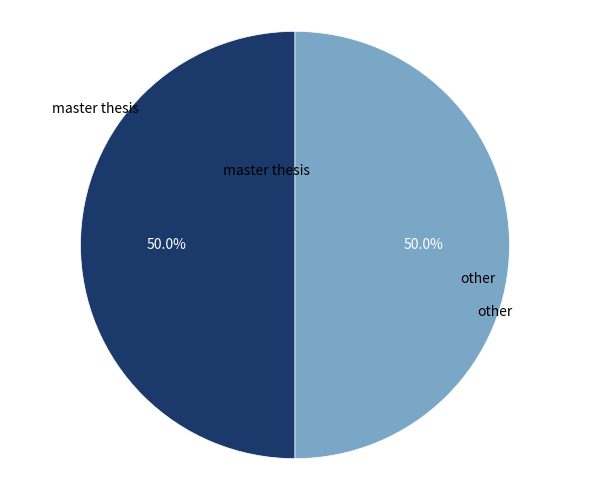

How many slices are in this pie chart?

2